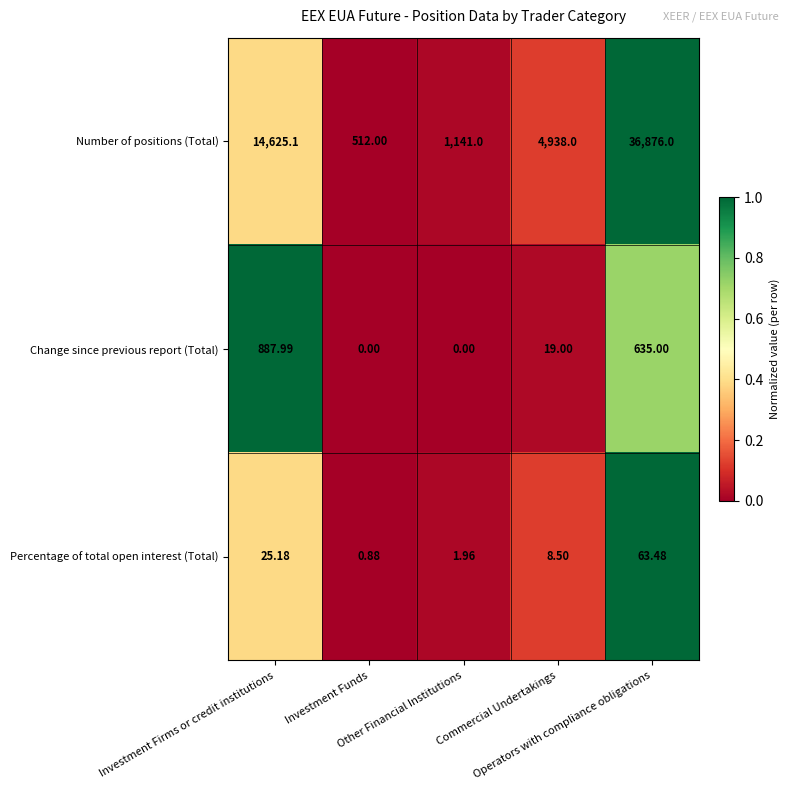

List the series in order of their peak value, lowest first.

Percentage of total open interest (Total), Change since previous report (Total), Number of positions (Total)